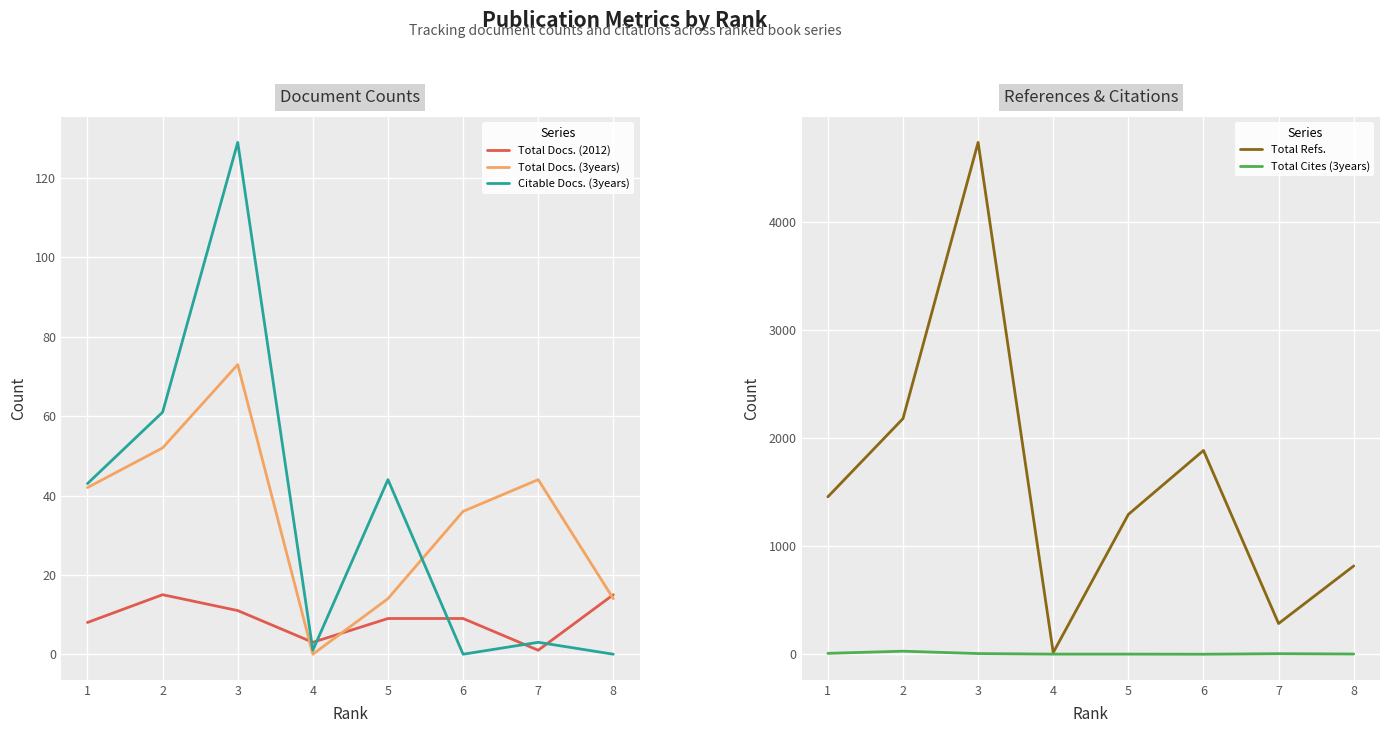

What value does the Total Refs. series have at 2?

2181